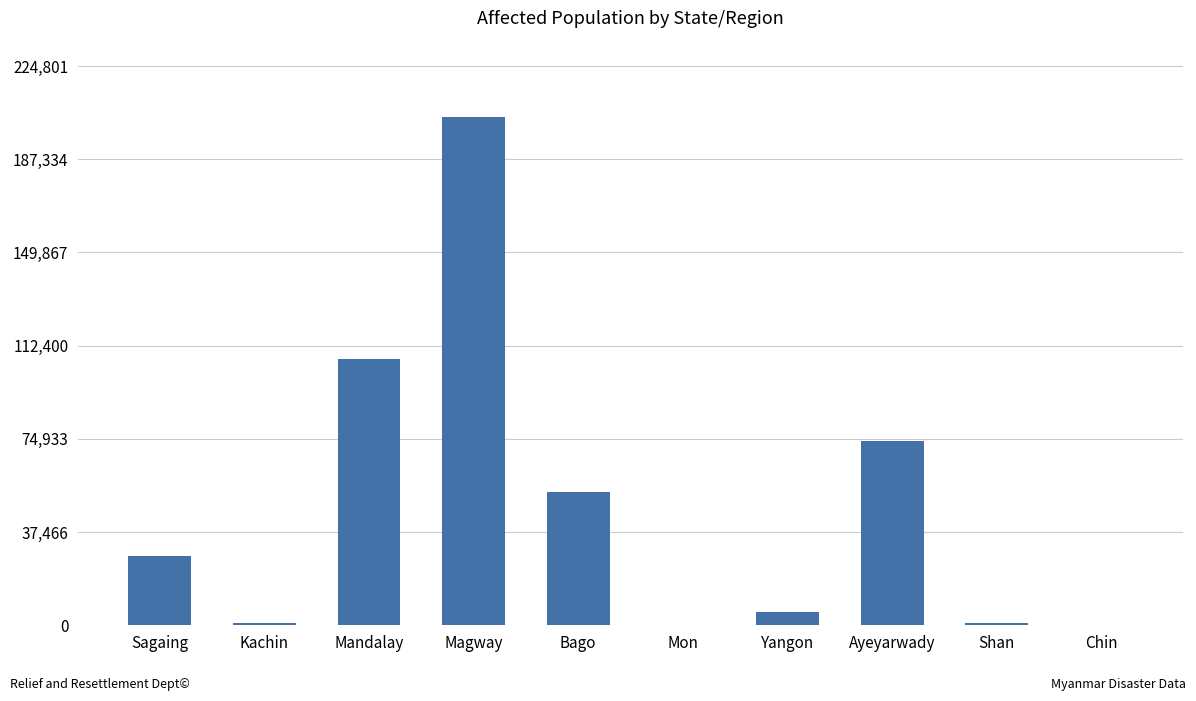

Between Bago and Magway, which is larger?

Magway